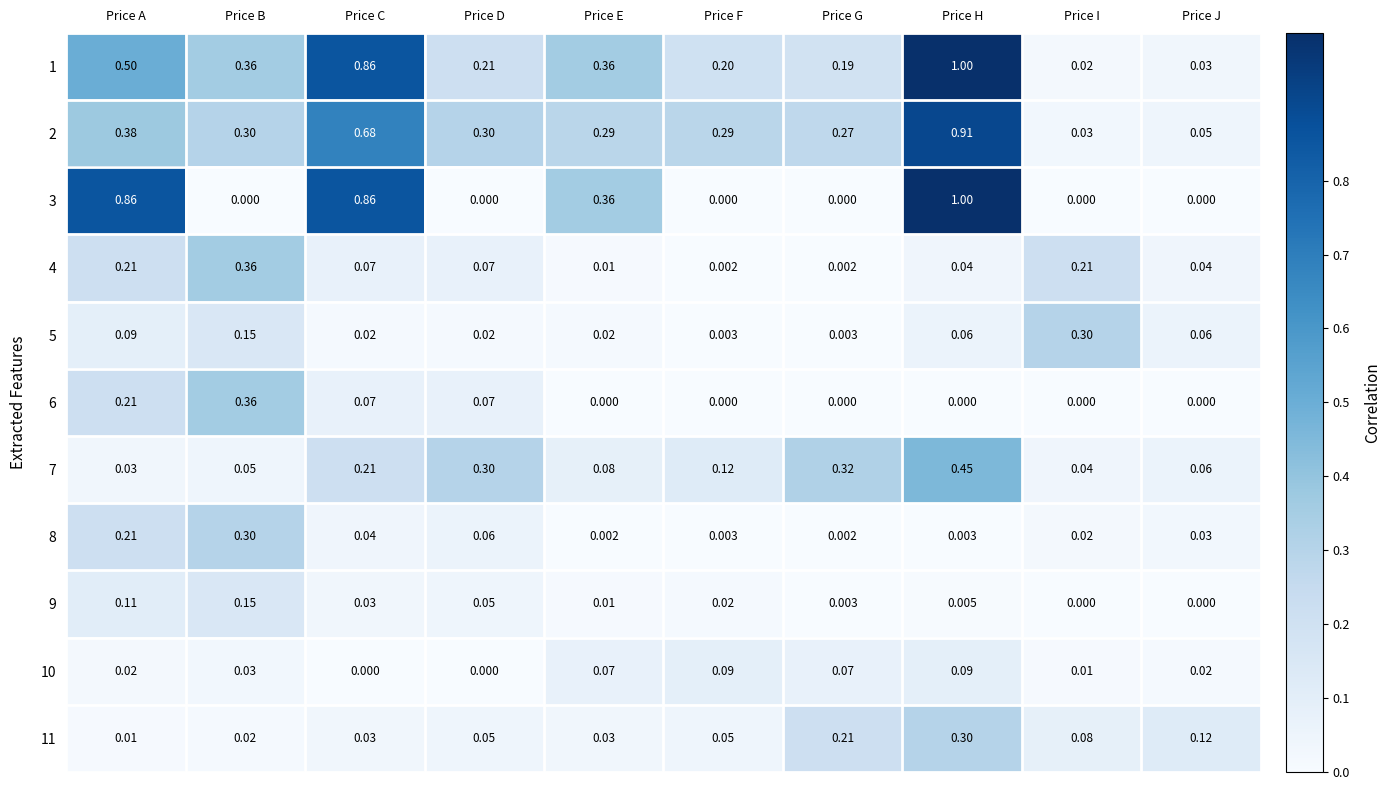

At which category is the sum across all series the highest?

Price H